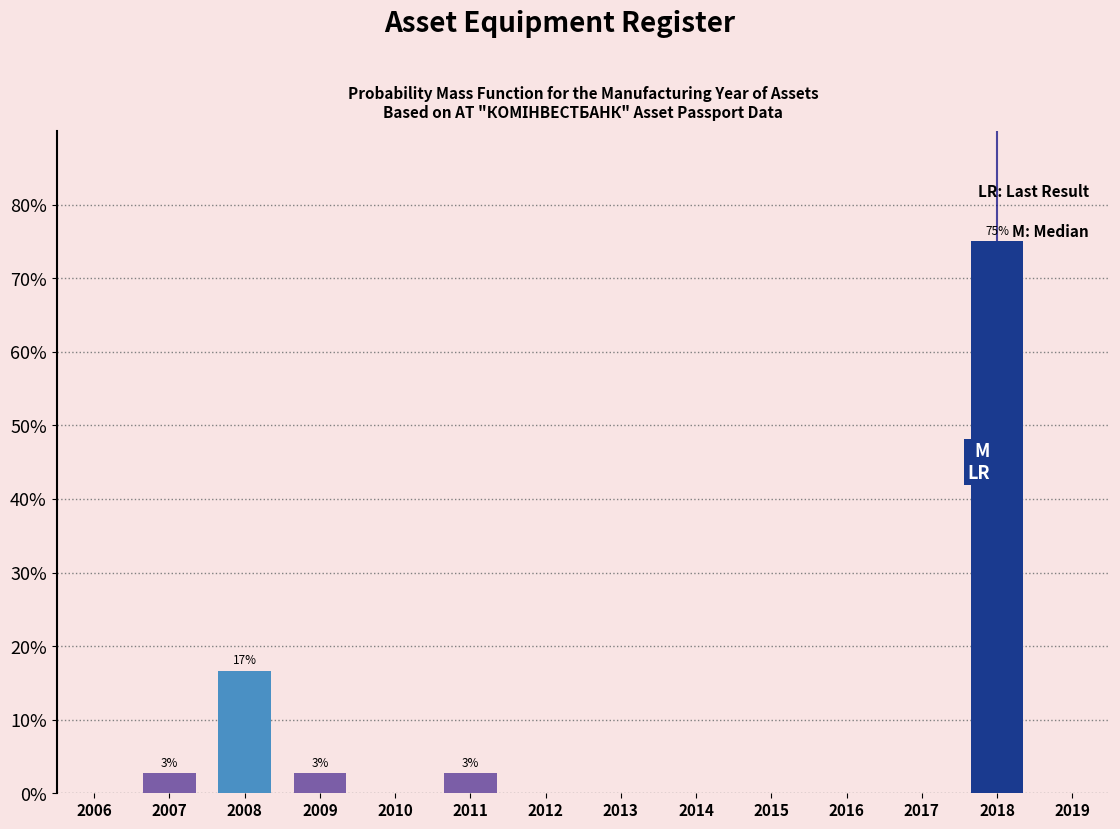

Reading right to left, extract all data points from this chart.

2019=0.0	2018=75.0	2017=0.0	2016=0.0	2015=0.0	2014=0.0	2013=0.0	2012=0.0	2011=2.8	2010=0.0	2009=2.8	2008=16.7	2007=2.8	2006=0.0